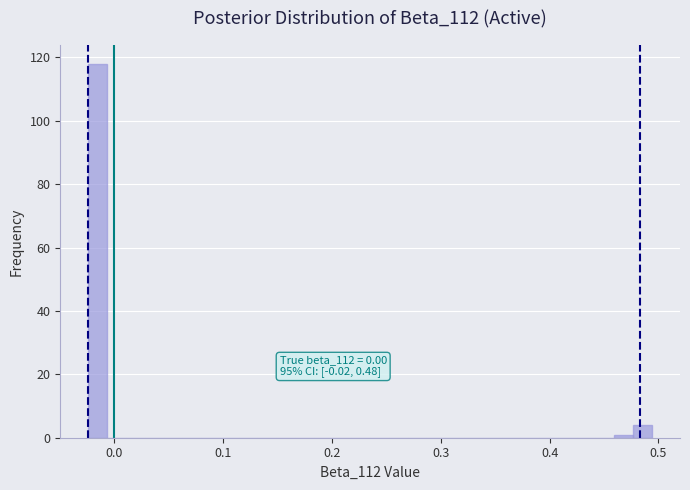

Read against the x-axis, roughly where is the centre of the tallest bar?

-0.02